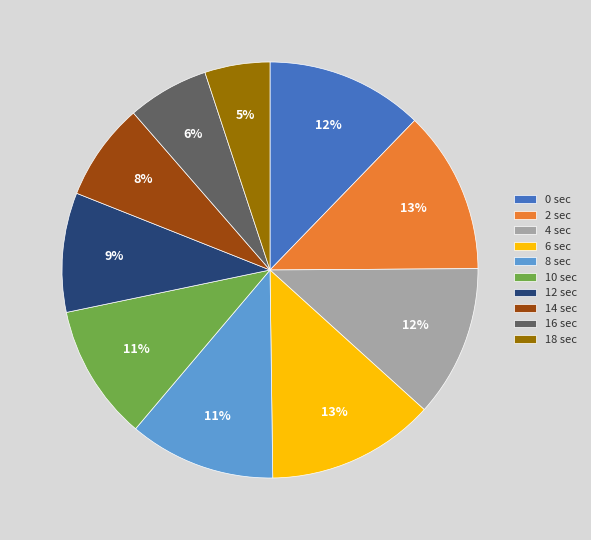

What is the ratio of the value at 10 sec to the value at 4 sec?

0.9